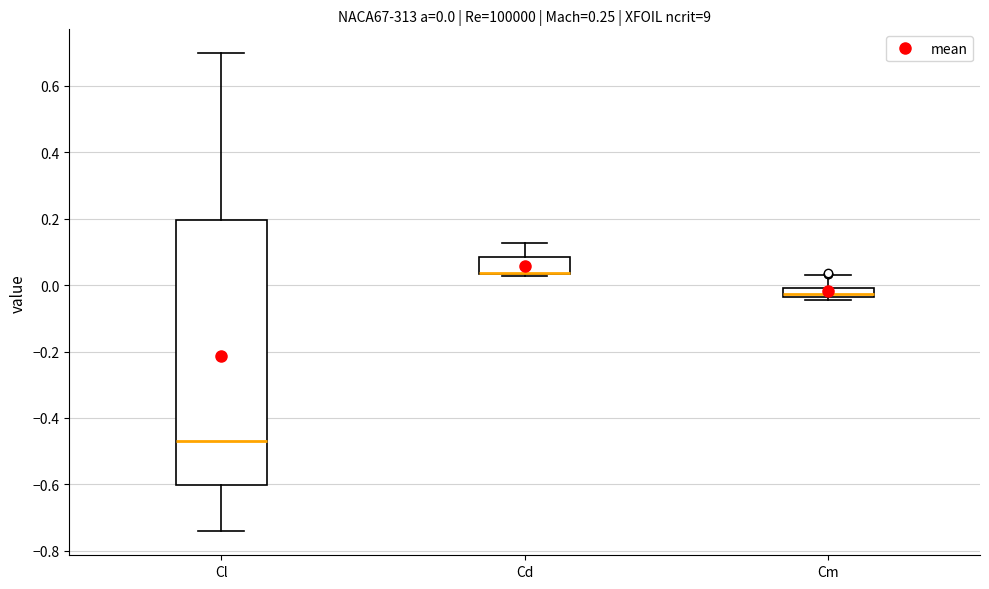

Comparing the boxes themselves (not the whiskers), which one is the tallest?

Cl